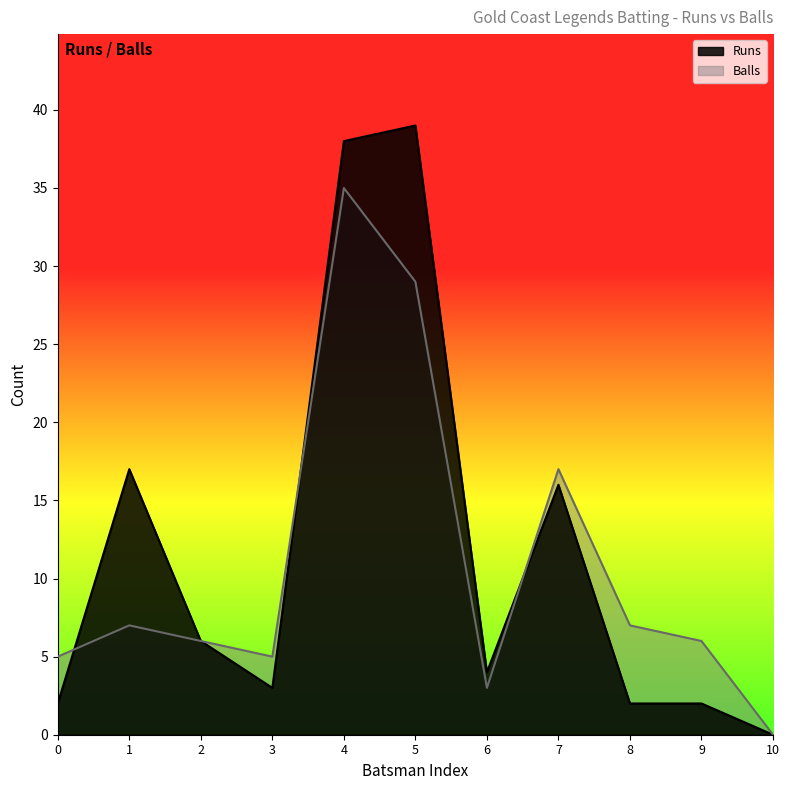

What is the value of the Runs point at the 8th from the left?

16